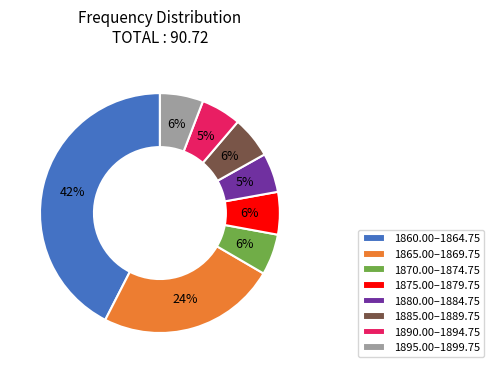

Is 1865.00–1869.75 the majority of the pie?

No